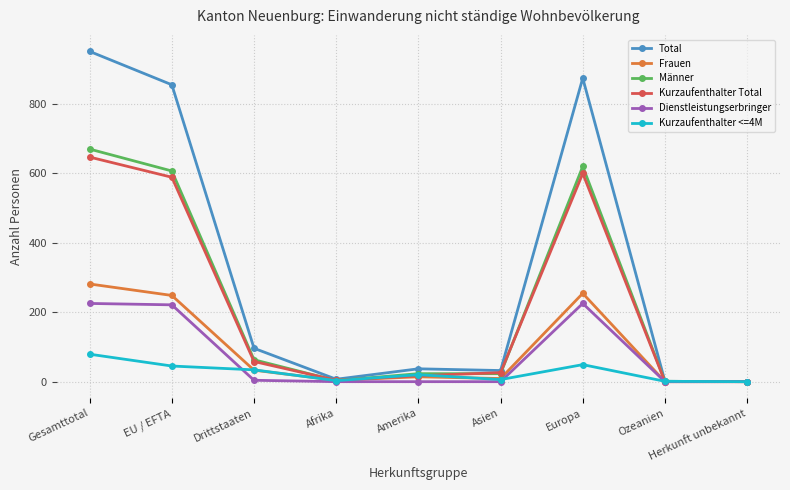

How many distinct data groups are displayed?

6